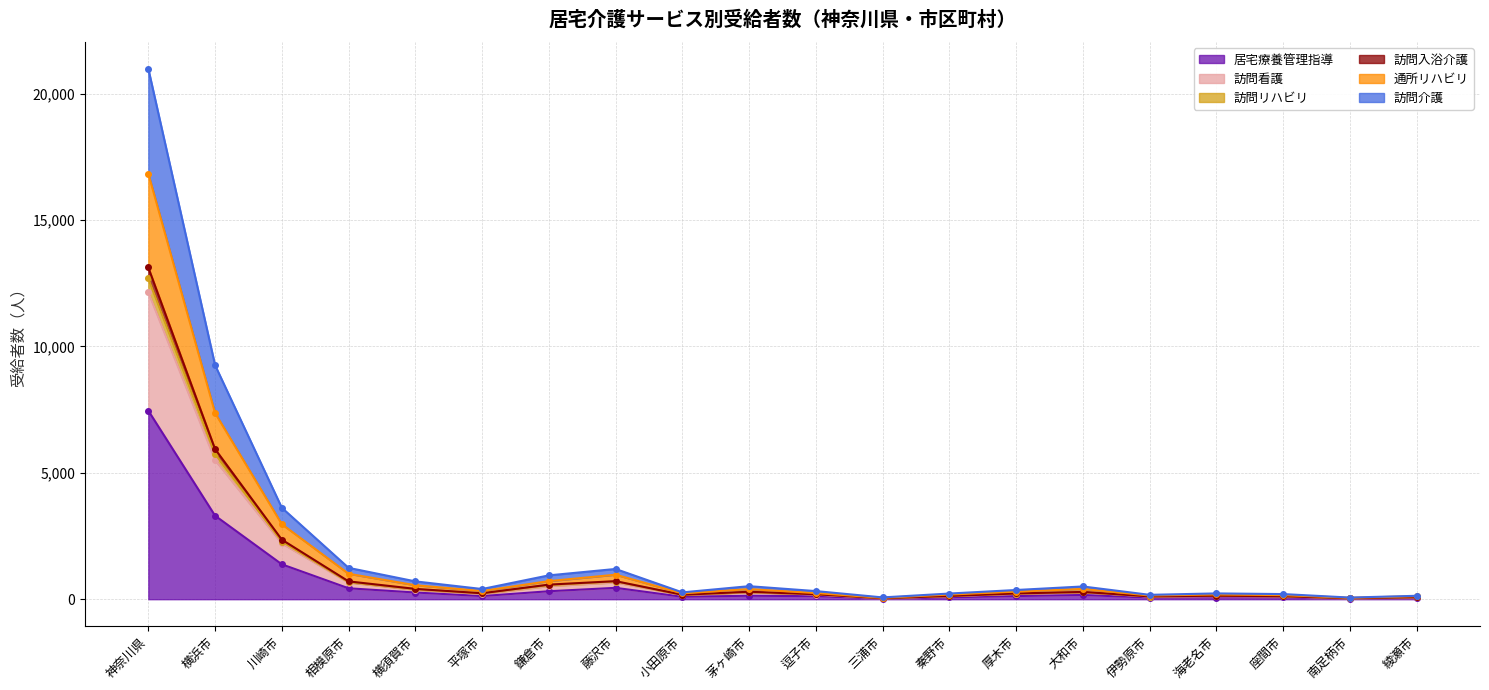

What is the difference between the second highest and second lowest values in the 居宅療養管理指導 series?

3284